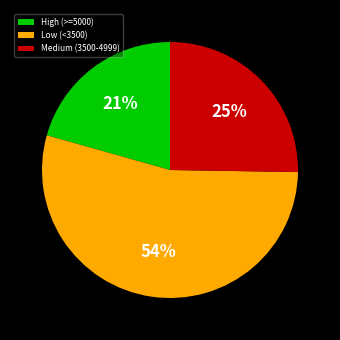

Is the sum of Medium (3500-4999) and High (>=5000) greater than half?

No